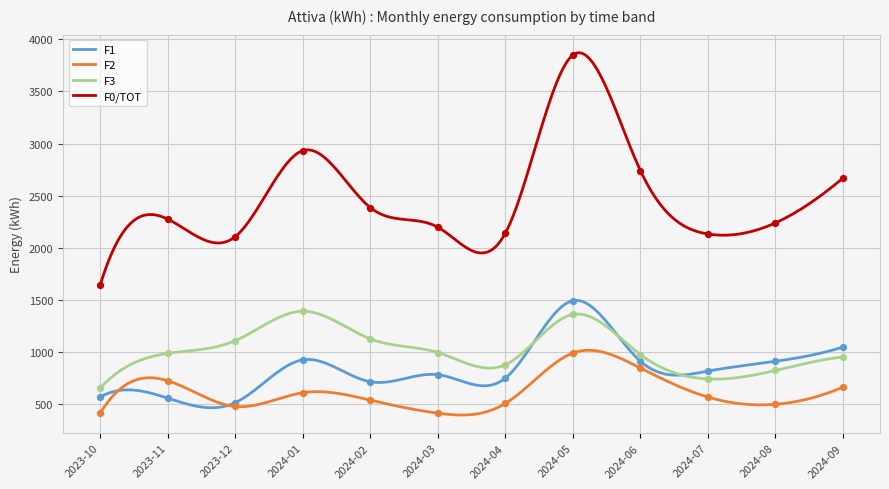

Which series reaches the maximum Y coordinate?

F0/TOT